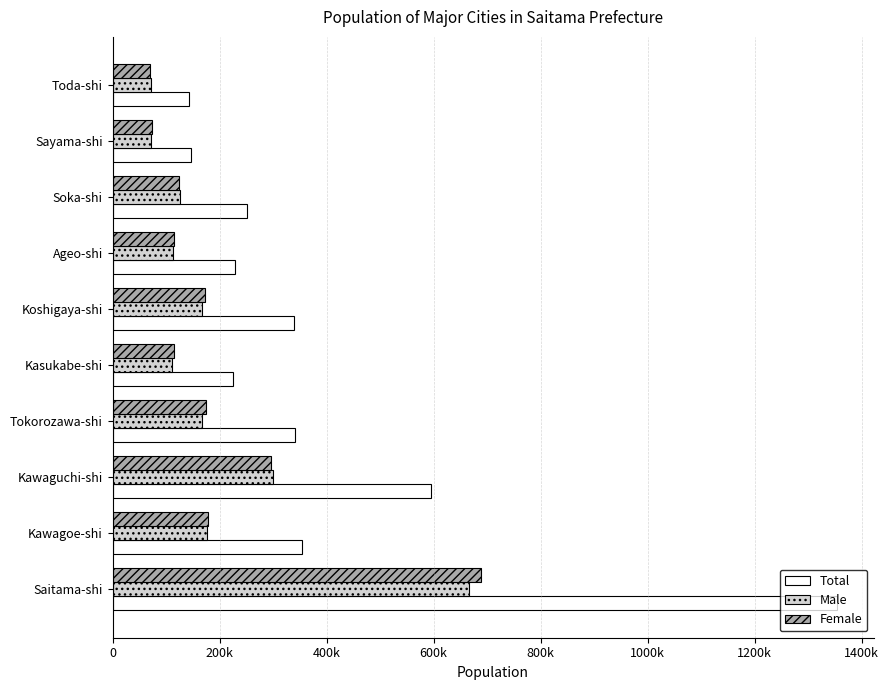

What are all the series names shown in the legend?

Total, Male, Female